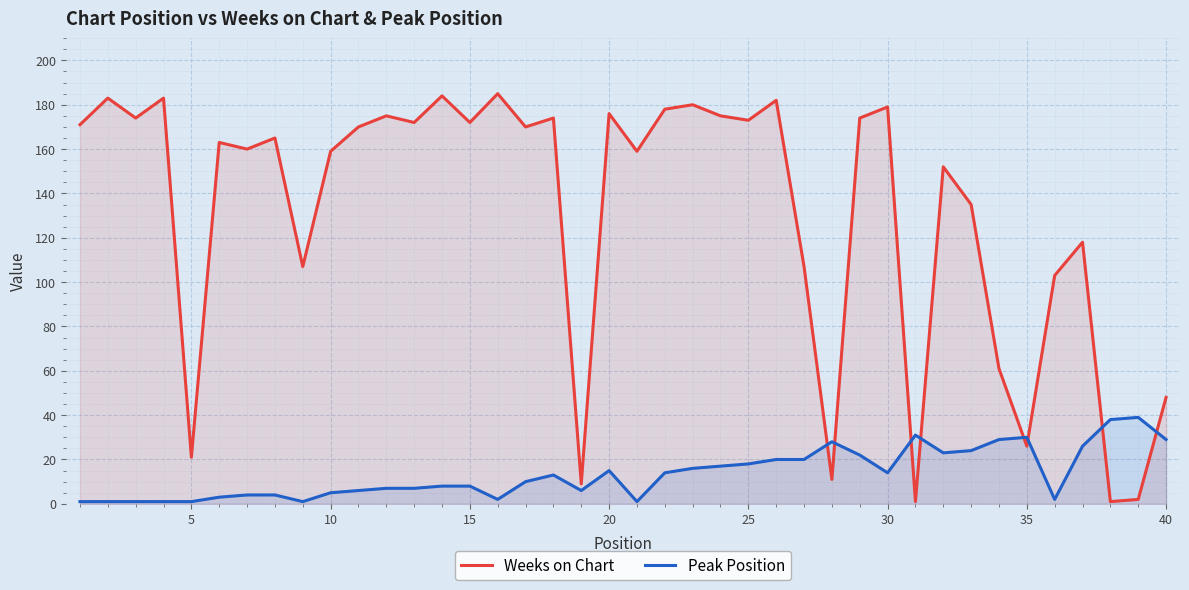

List the series in order of their peak value, lowest first.

Peak Position, Weeks on Chart